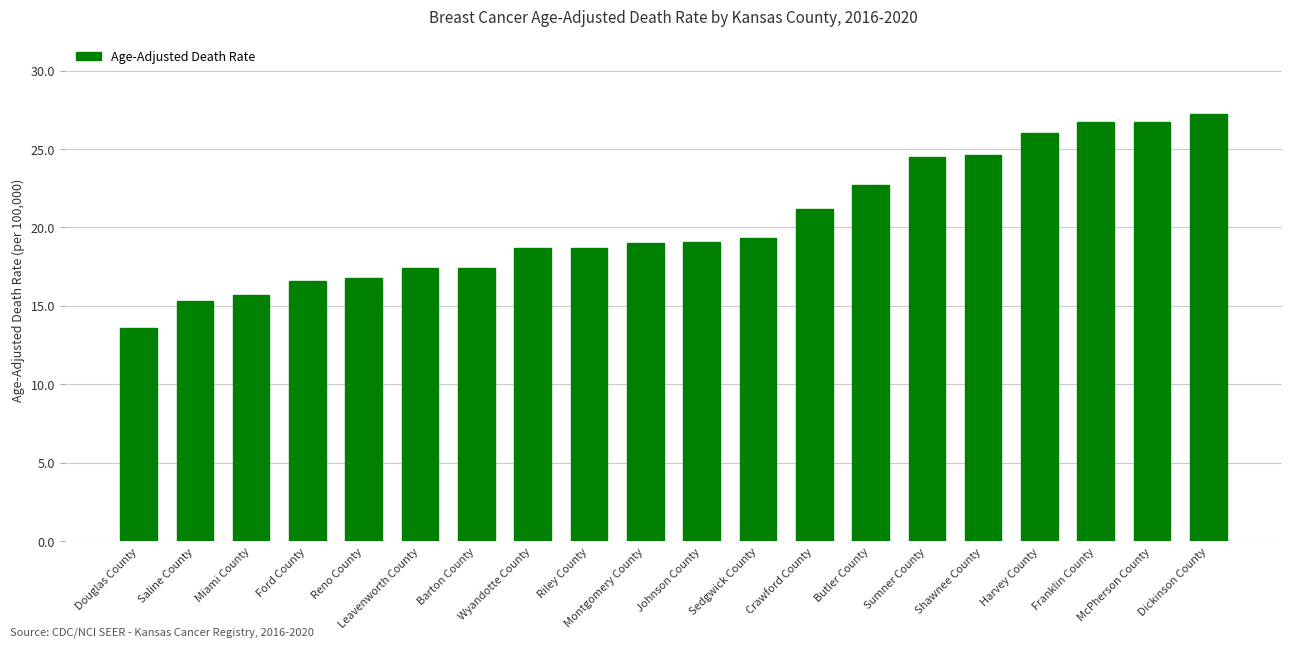

What is the change in value from Sedgwick County to McPherson County?

+7.4